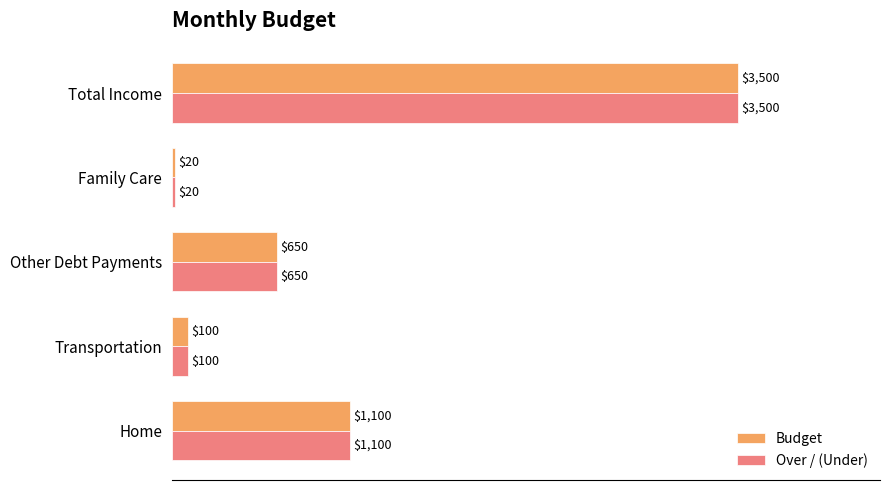

How many data points in Over / (Under) are less than 650?

2